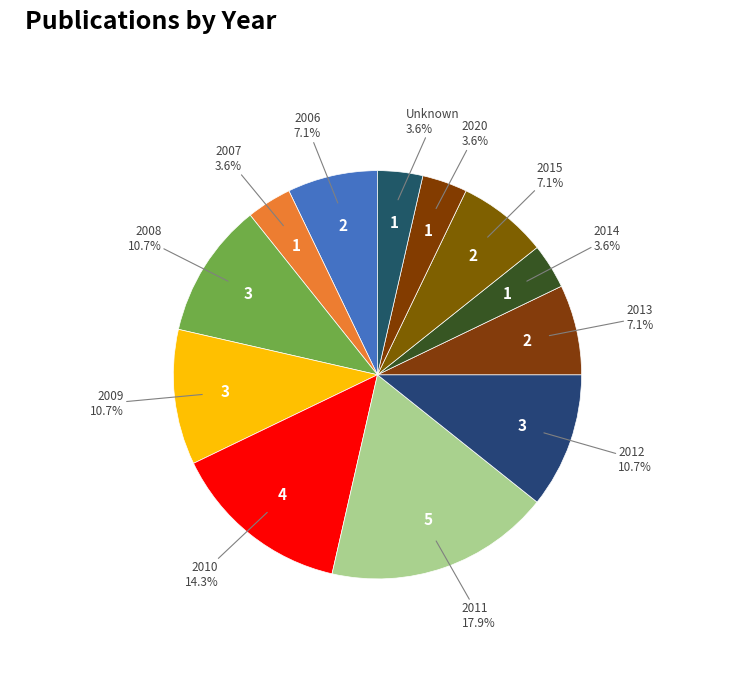

How many segments does this pie chart have?

12